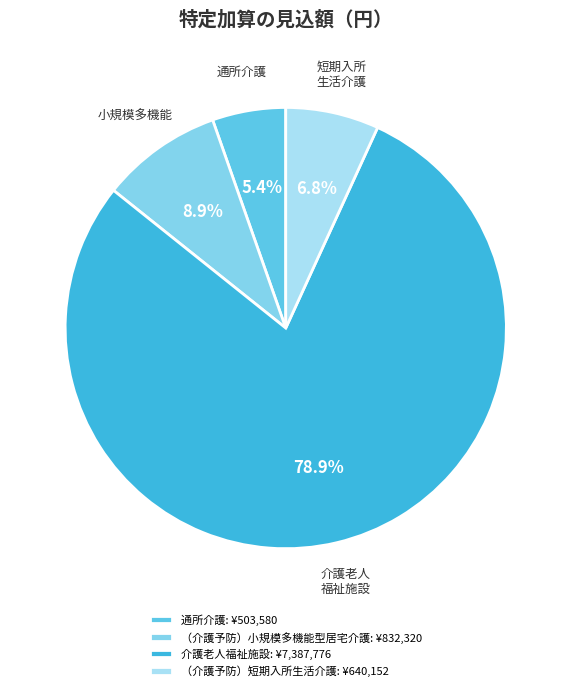

Which has a higher value, 小規模多機能 or 短期入所 生活介護?

小規模多機能